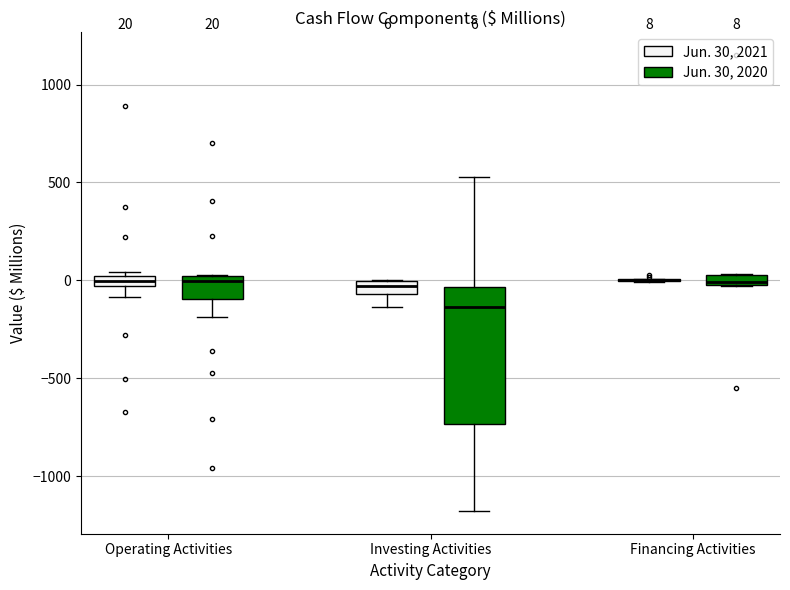

Which box is the tallest, from its lower edge to its upper edge?

Investing Activities (Jun. 30, 2020)